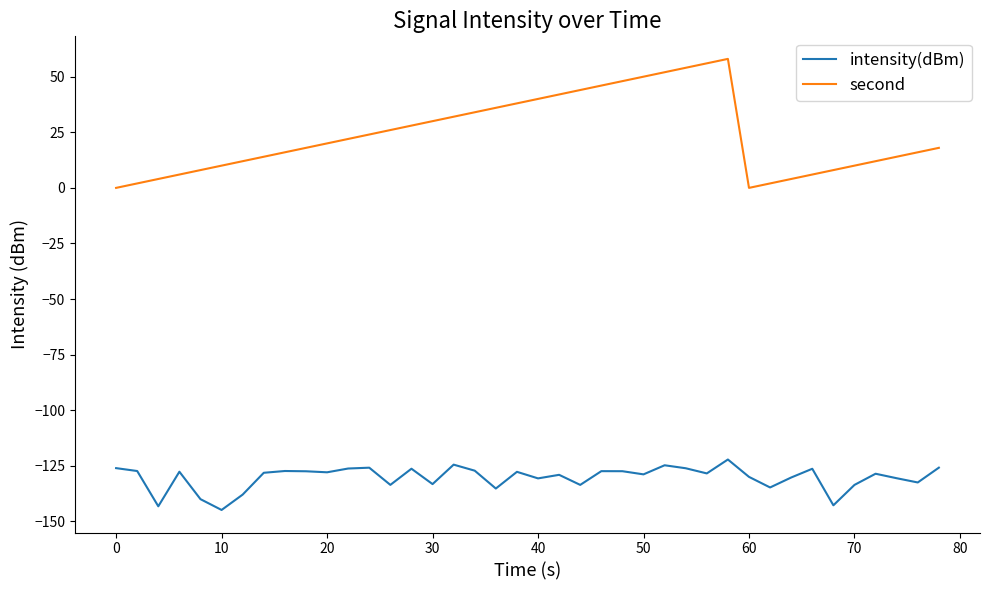

Which series has the largest range (max minus min)?

second